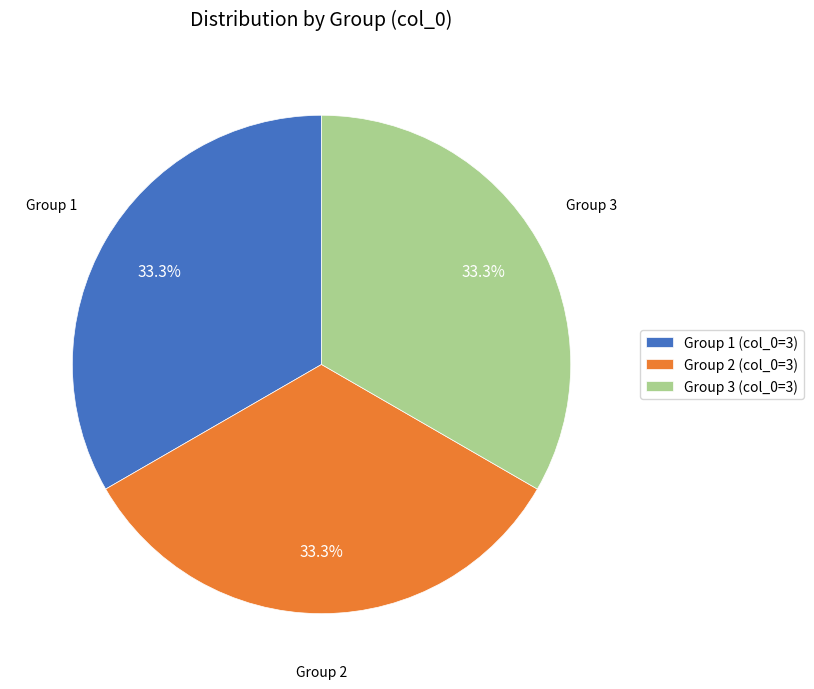

What percentage is NOT represented by Group 3 (col_0=3)?

66.7%